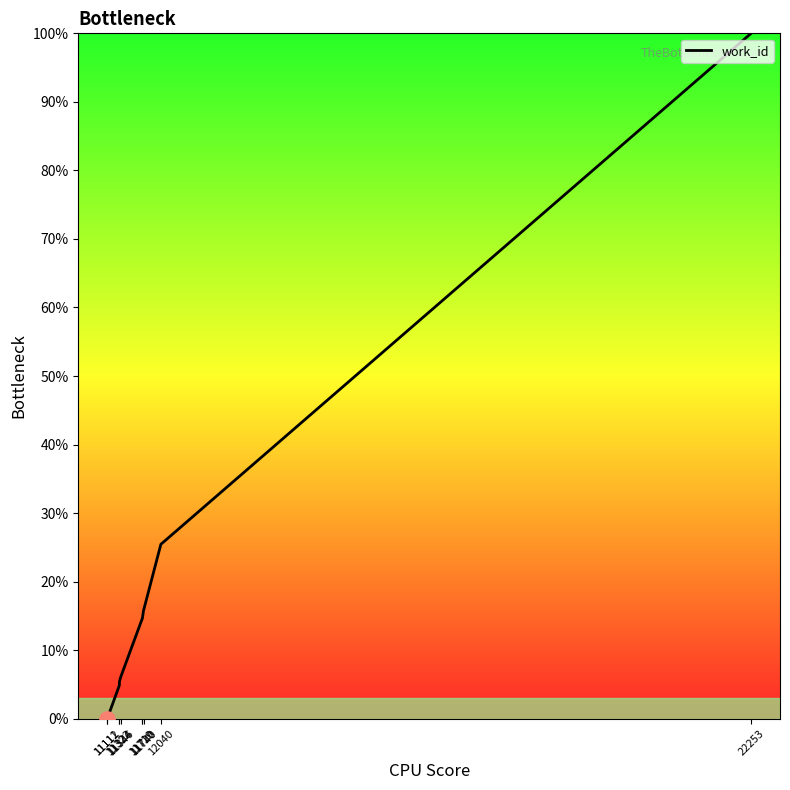

What is the difference between the maximum and minimum values?

100.0